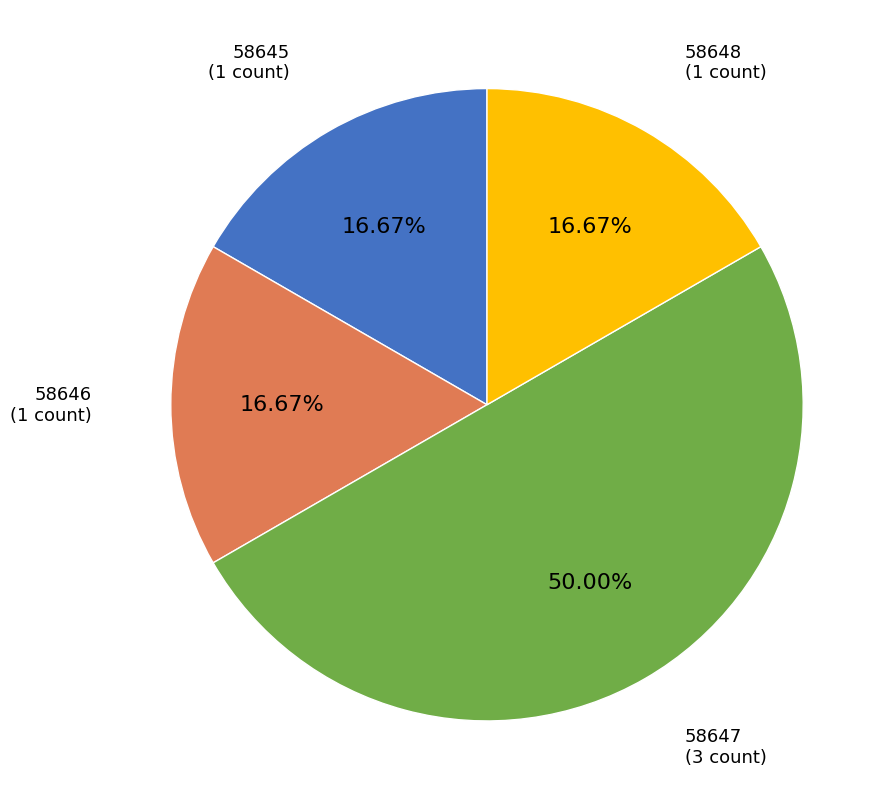

How many slices are in this pie chart?

4